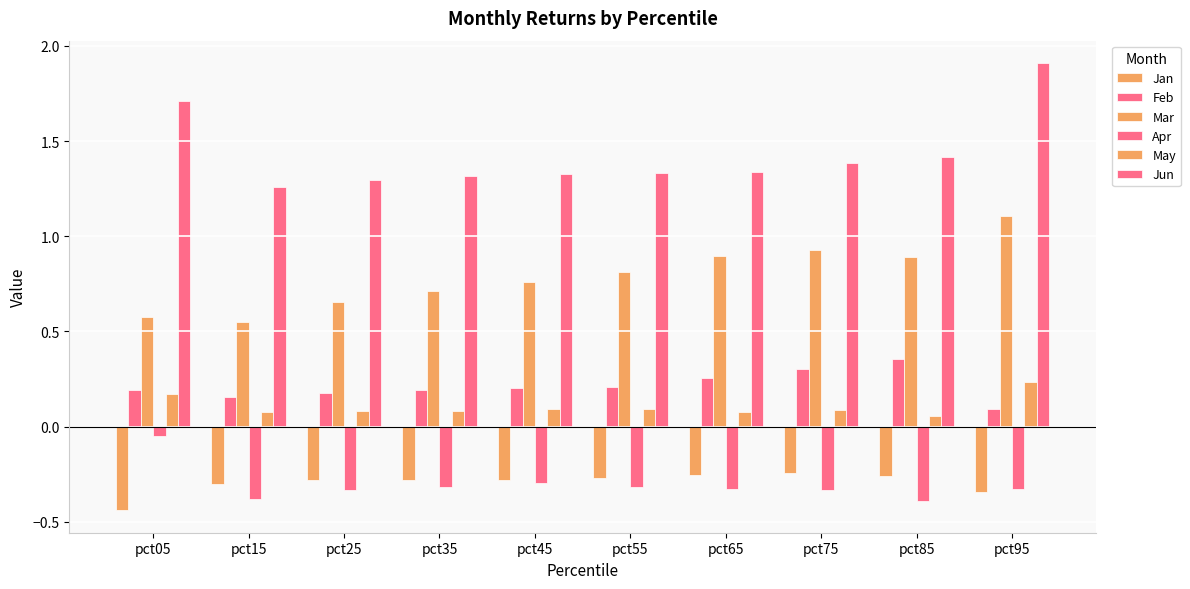

How many series are shown in this chart?

6